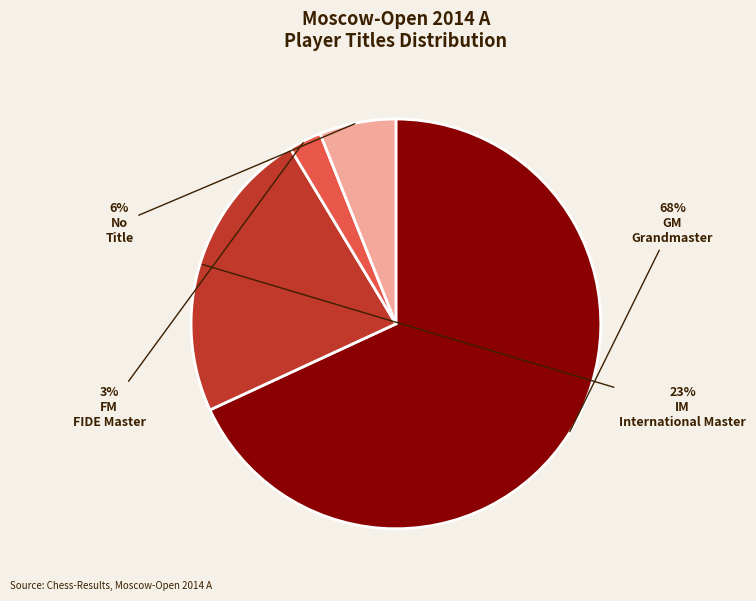

To the nearest percent, what is the average slice percentage?

25%